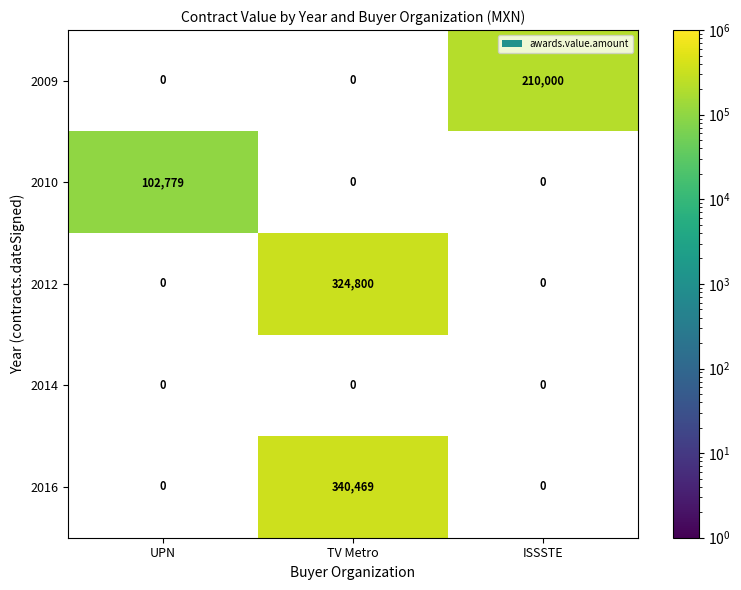

The value of 2012 at TV Metro is 156930. True or false?

False